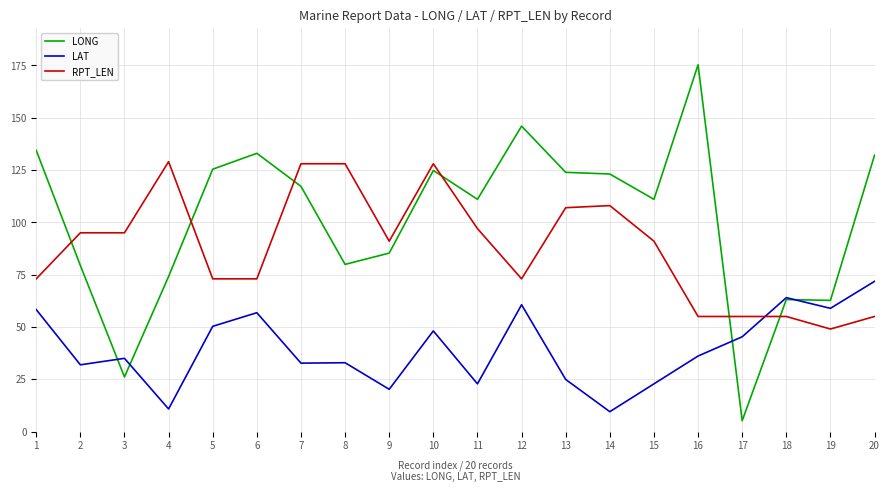

What is the difference between the maximum and second lowest values in the LAT series?

61.0